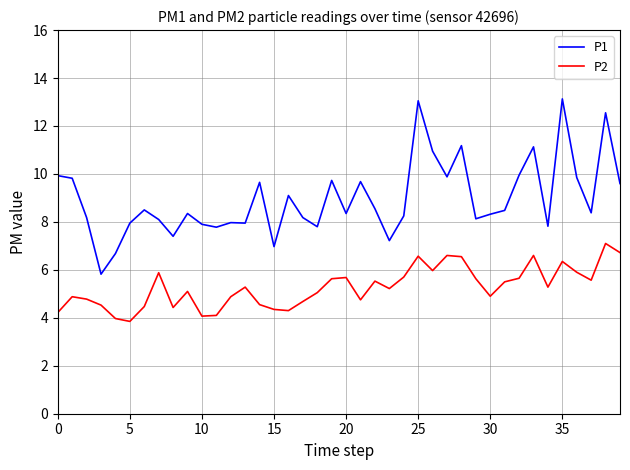

Which series has the largest range (max minus min)?

P1